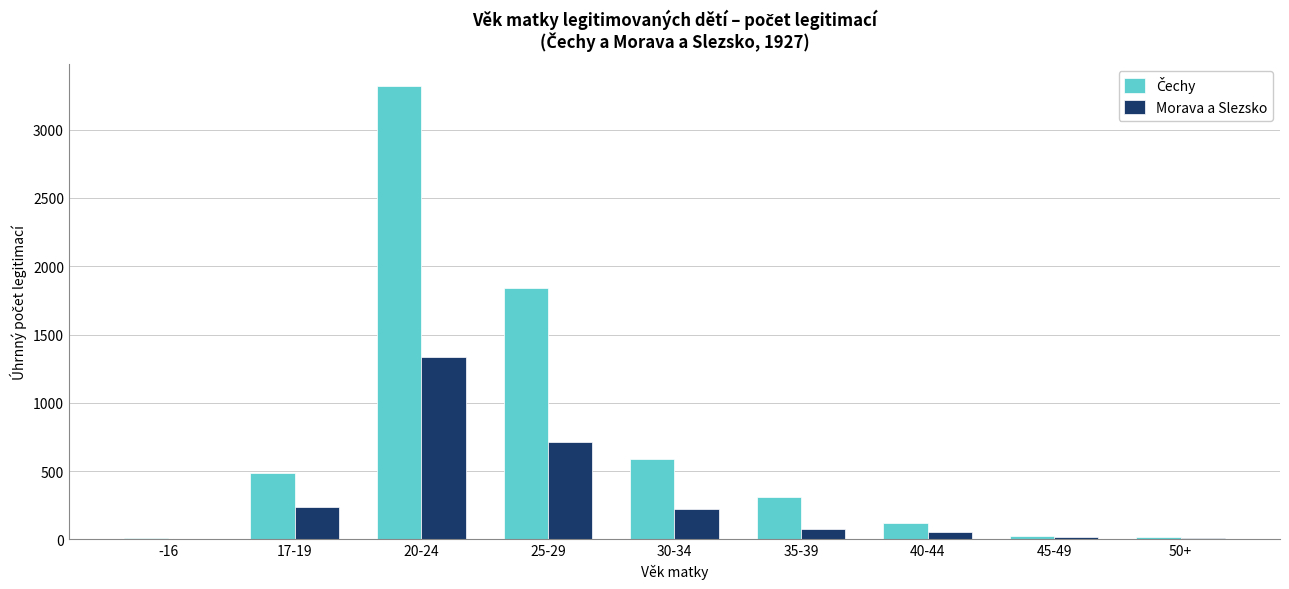

What is the sum of all Morava a Slezsko values?

2673